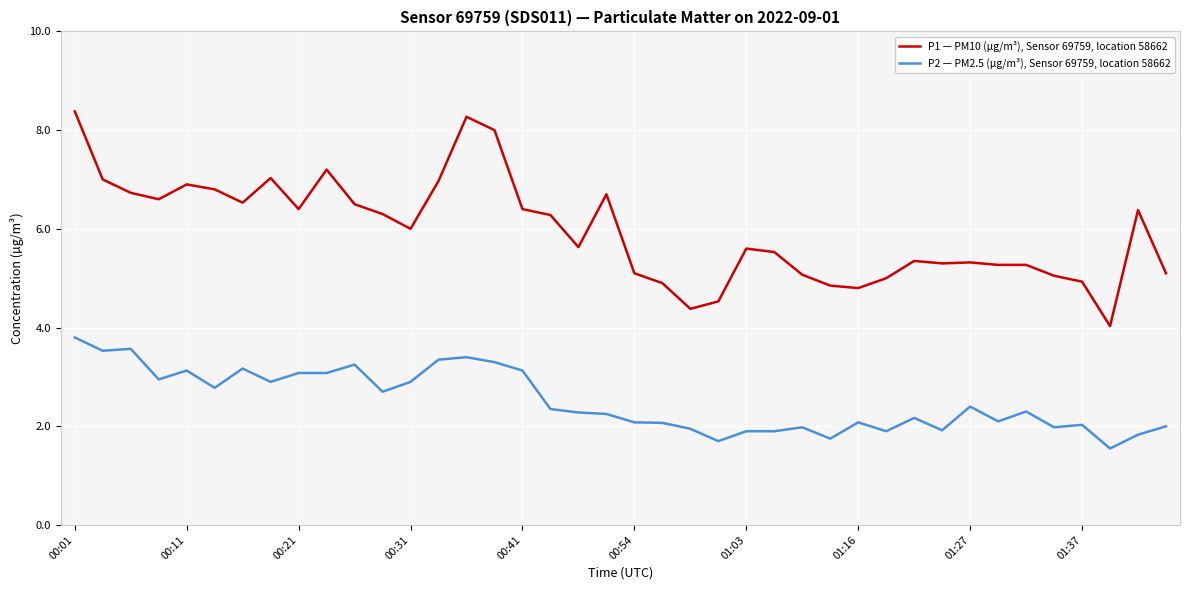

List the series in order of their overall mean, highest first.

P1 — PM10 (µg/m³), Sensor 69759, location 58662, P2 — PM2.5 (µg/m³), Sensor 69759, location 58662